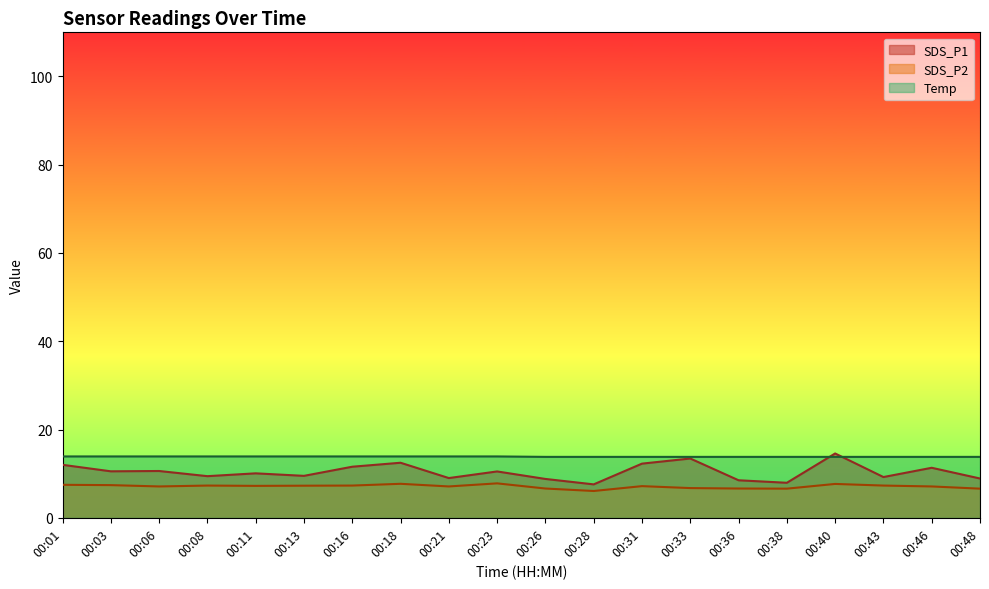

What is the sum of all SDS_P1 values?

208.2